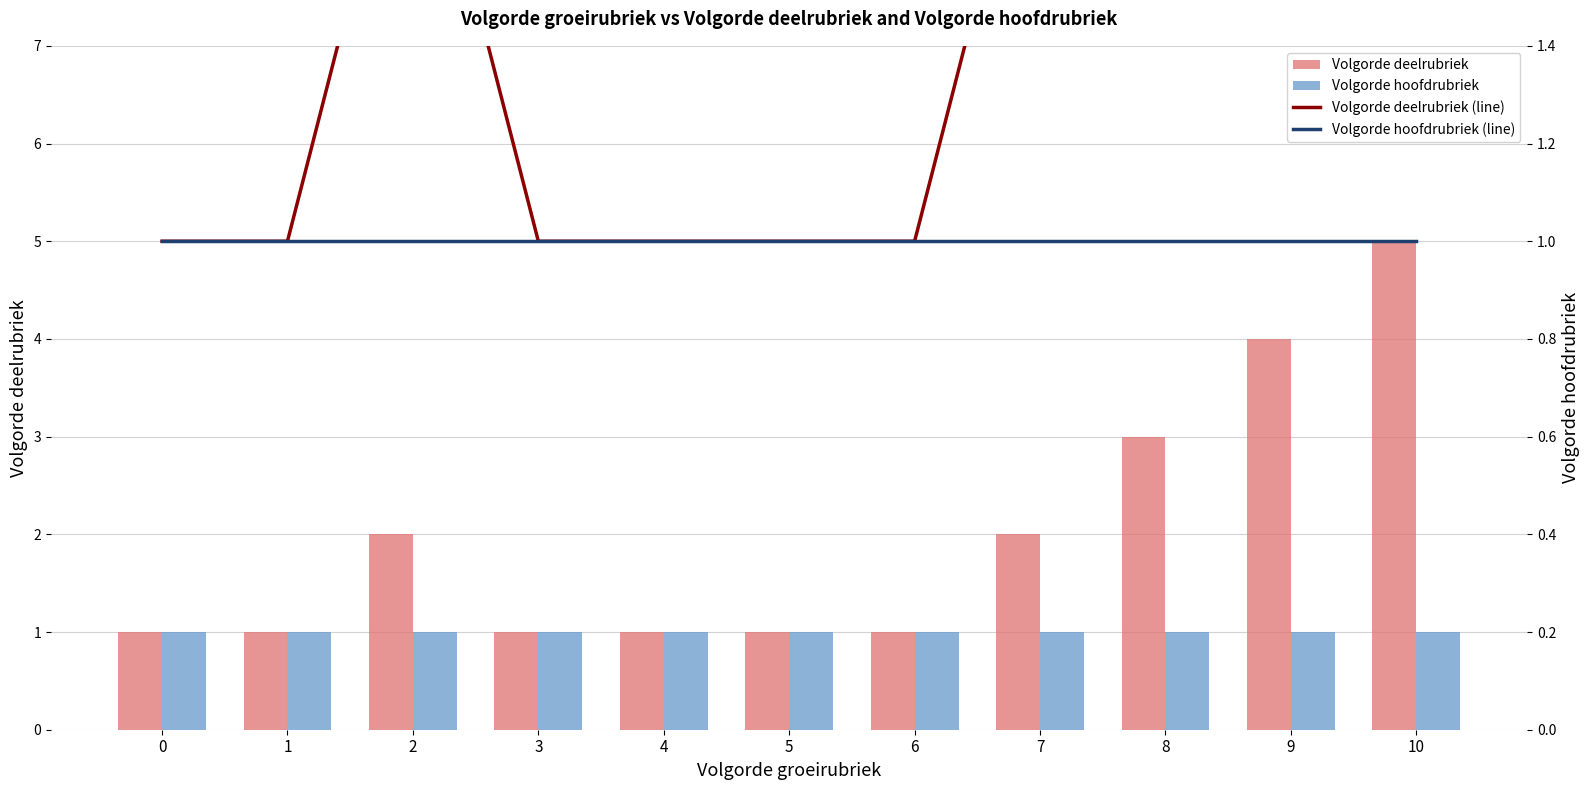

What is the average value of the Volgorde deelrubriek (line) series?

2